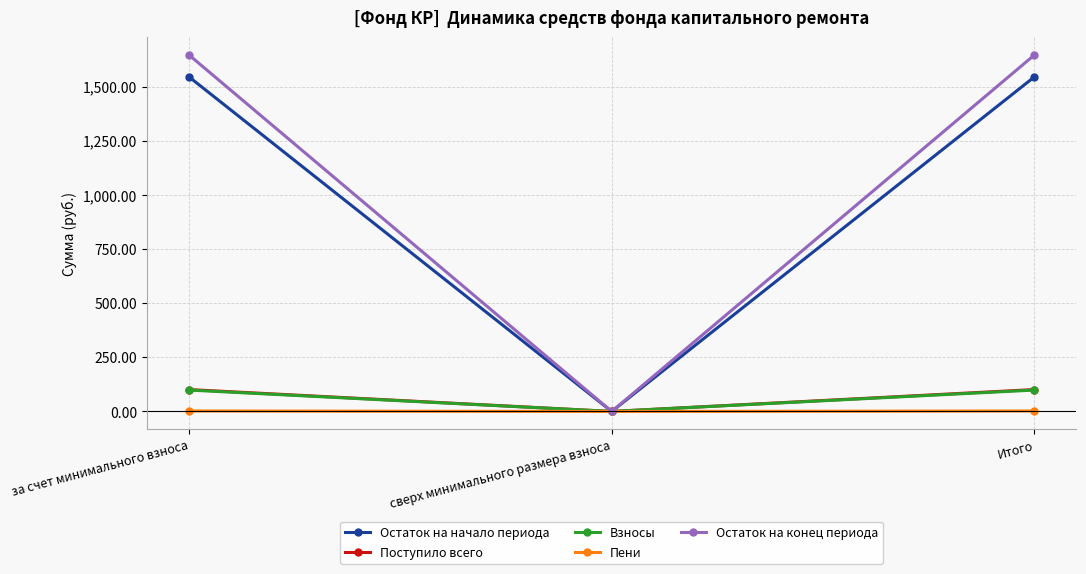

What is the label of the 1st point from the right?

Итого